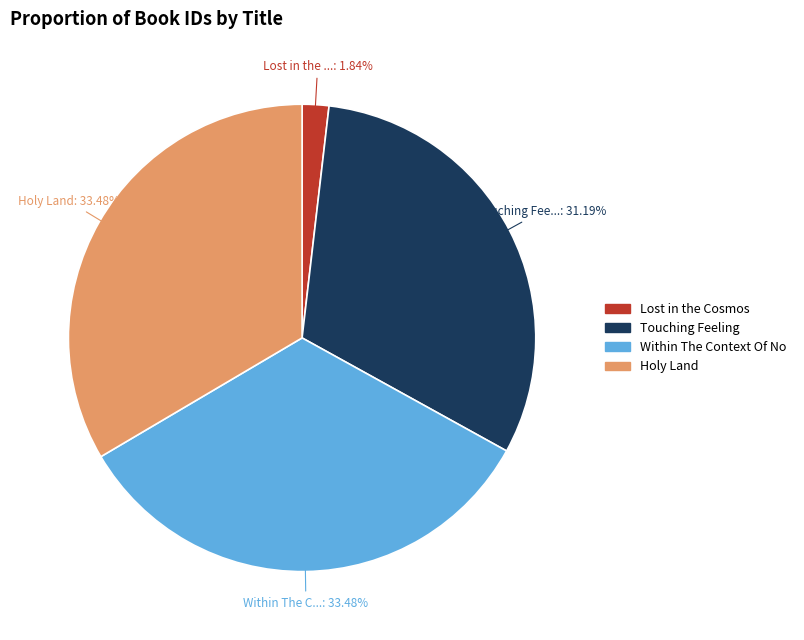

Does any single category account for the majority?

No